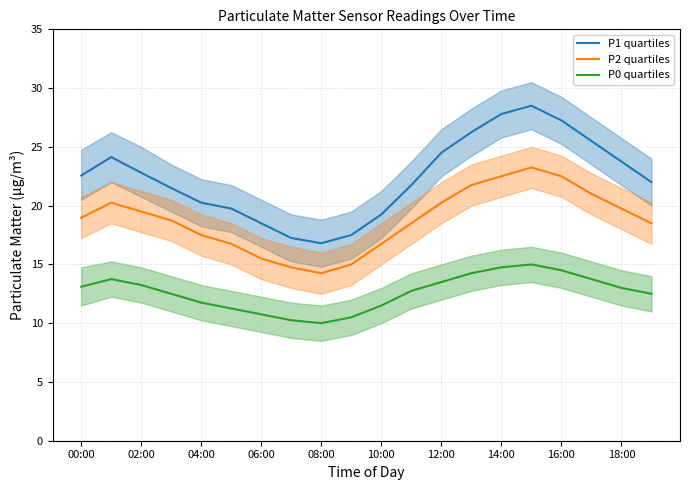

What is the difference between the maximum and minimum values in the P1 quartiles series?

11.7